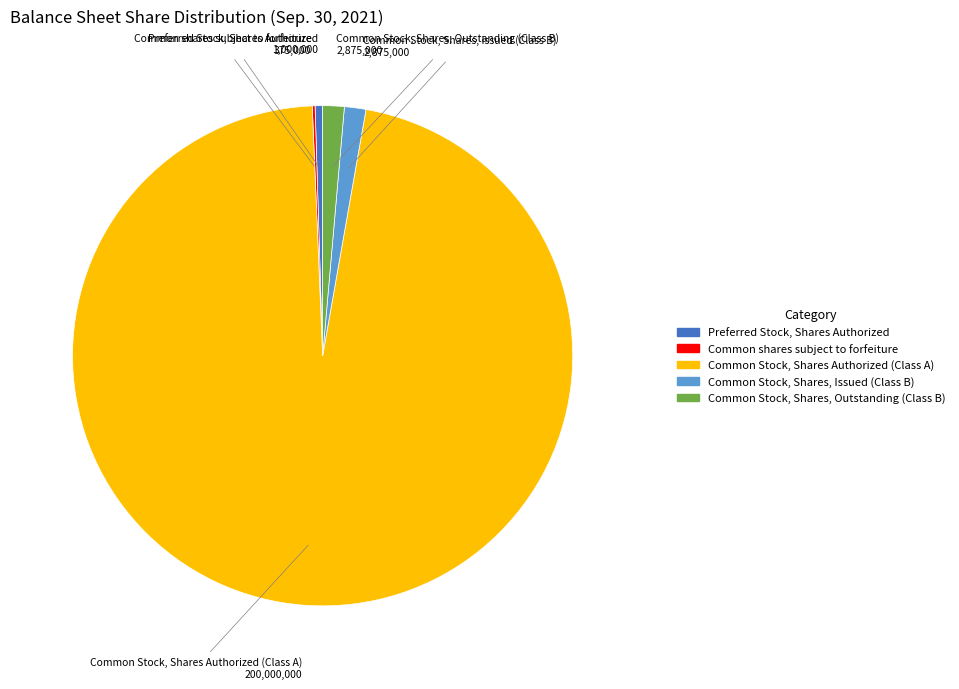

Is there a majority slice in this chart?

Yes